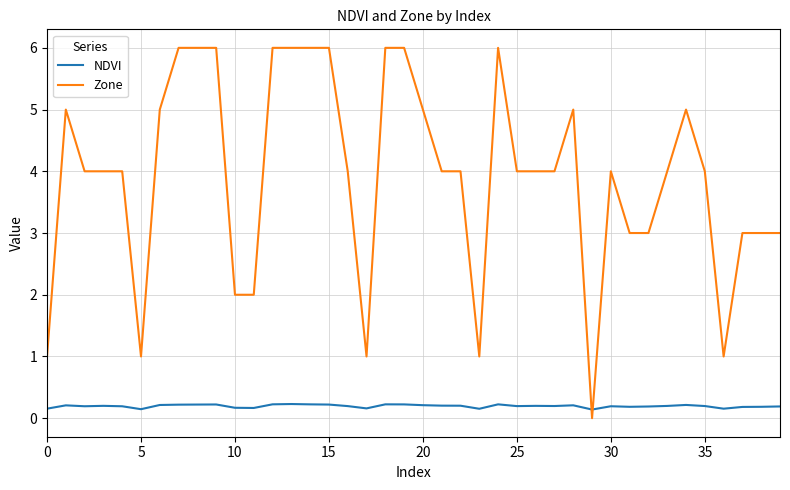

Which series has the largest total across all categories?

Zone